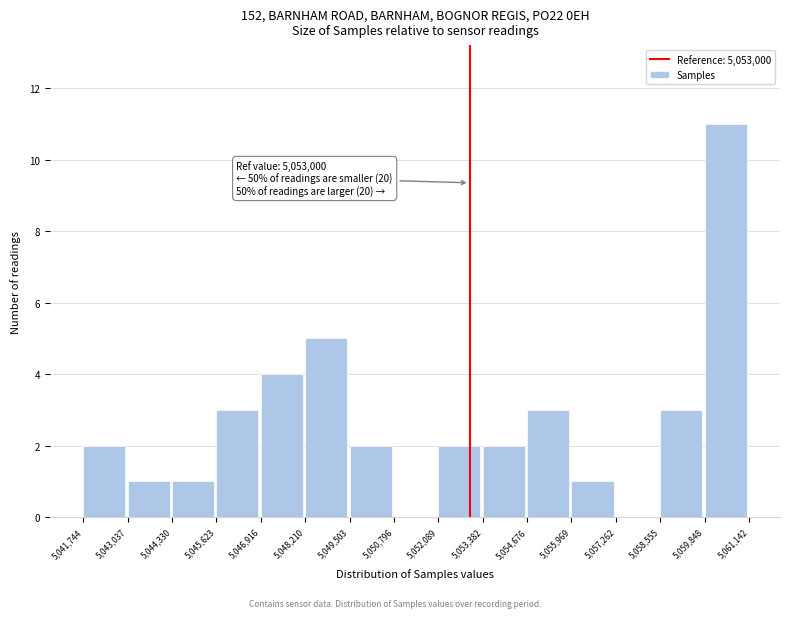

Which range on the x-axis has the tallest bar?

5,059,848 to 5,061,142